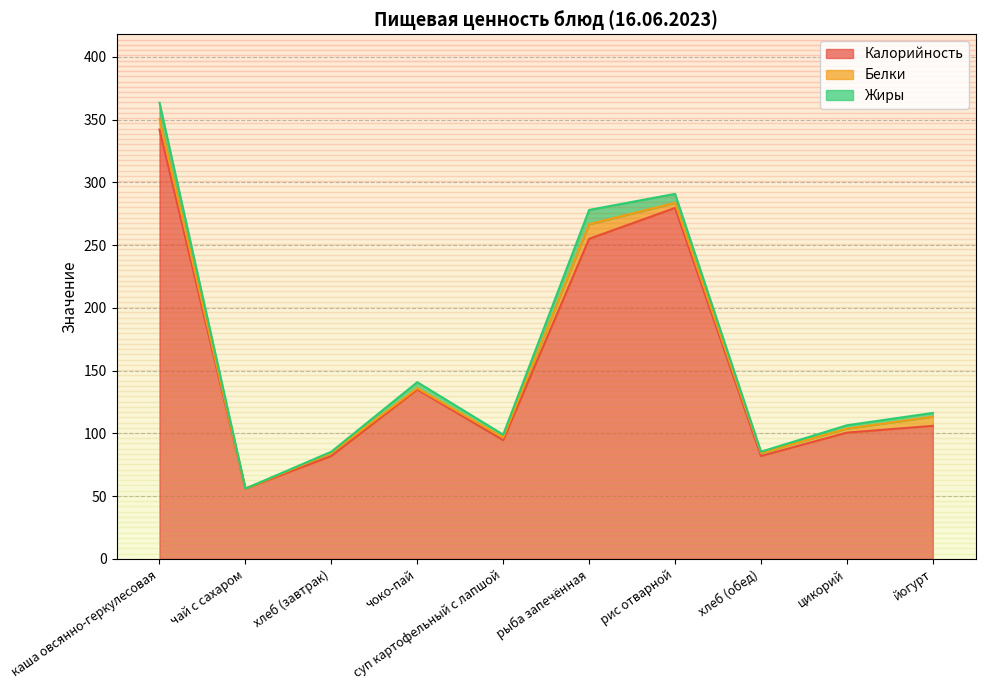

Between which two adjacent categories do Жиры and Белки first intersect?

хлеб (завтрак) and чоко-пай